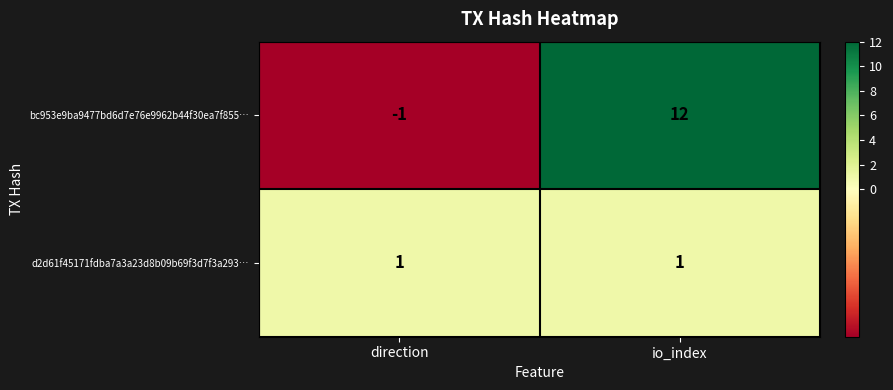

Reading left to right, extract all data points from this chart.

bc953e9ba9477bd6d7e76e9962b44f30ea7f855…: direction=-1	io_index=12
d2d61f45171fdba7a3a23d8b09b69f3d7f3a293…: direction=1	io_index=1